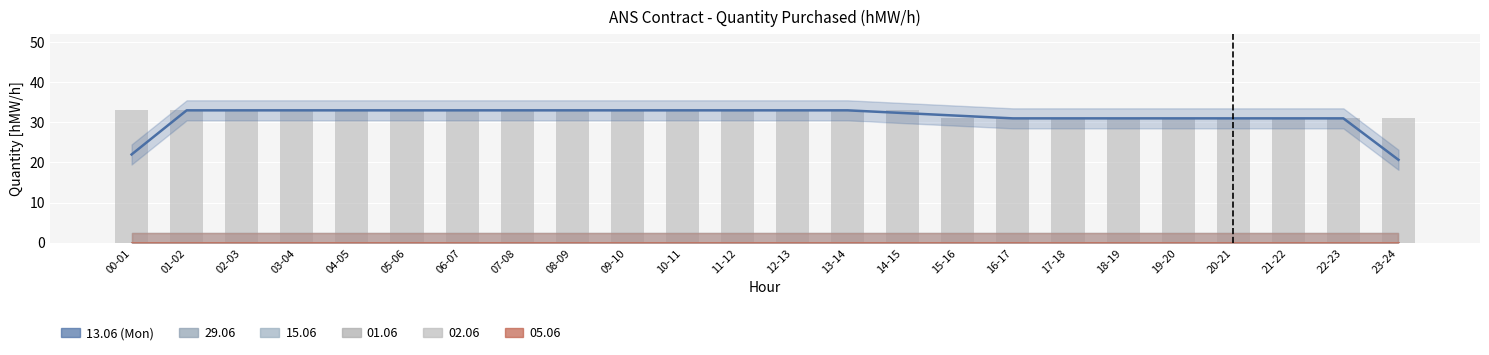

What is the value of the 22nd bar from the left?

31.0